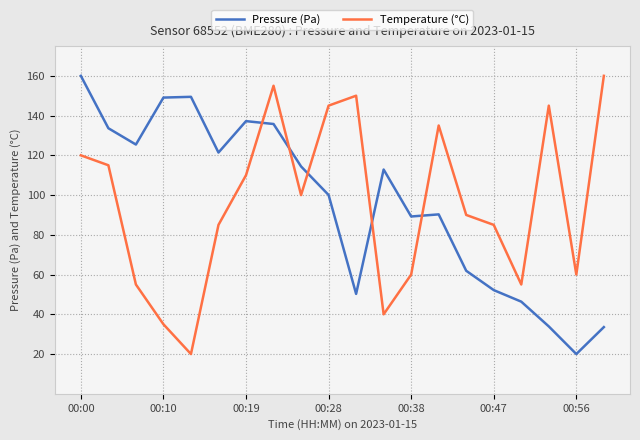

True or false: Pressure (Pa) and Temperature (°C) cross at least once.

True